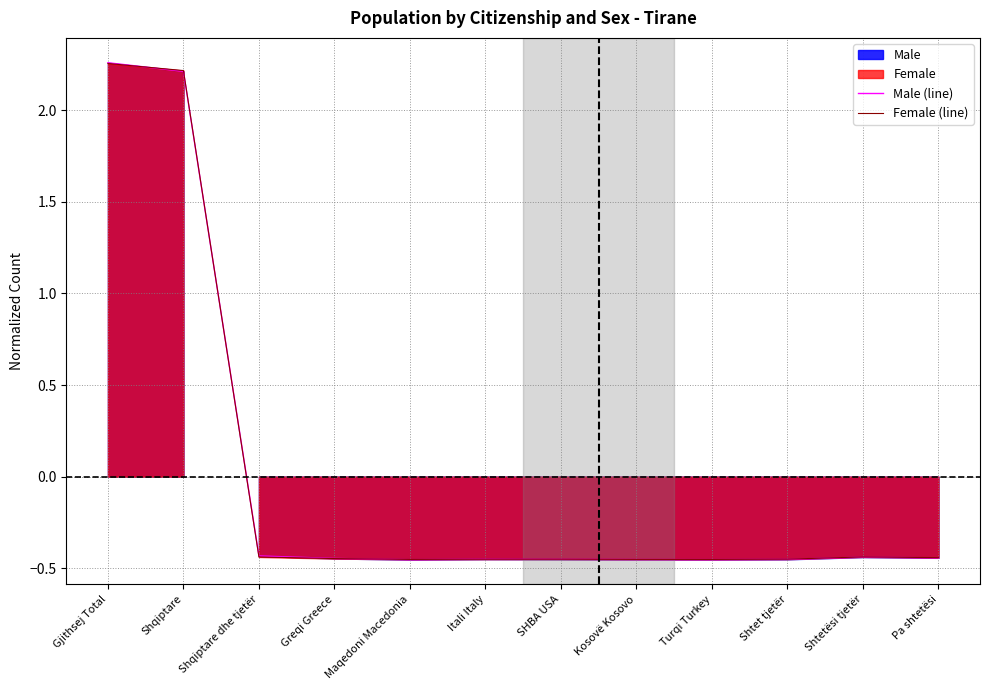

How many values in the Female (line) series exceed 0?

2